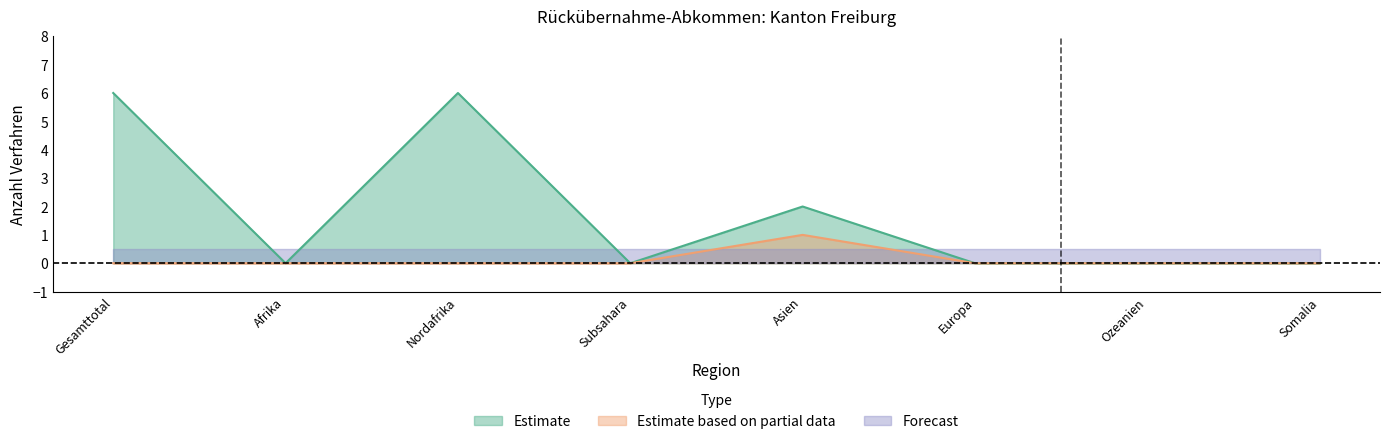

What is the label of the 4th point from the right?

Asien